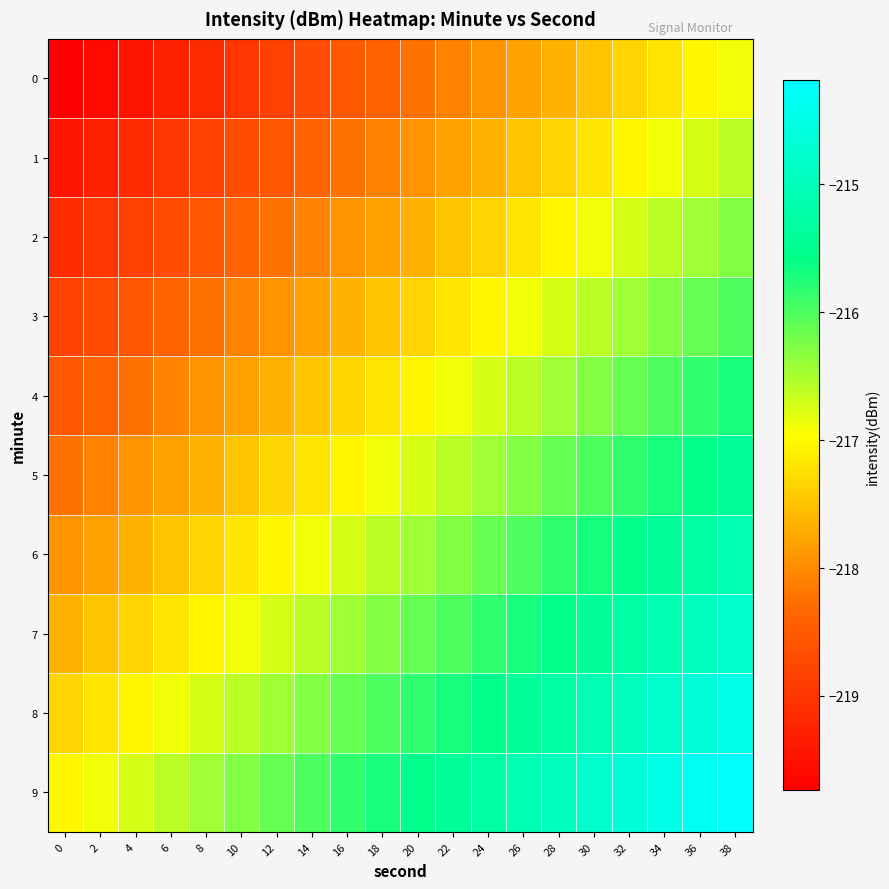

What is the maximum value shown in the chart?

-214.2